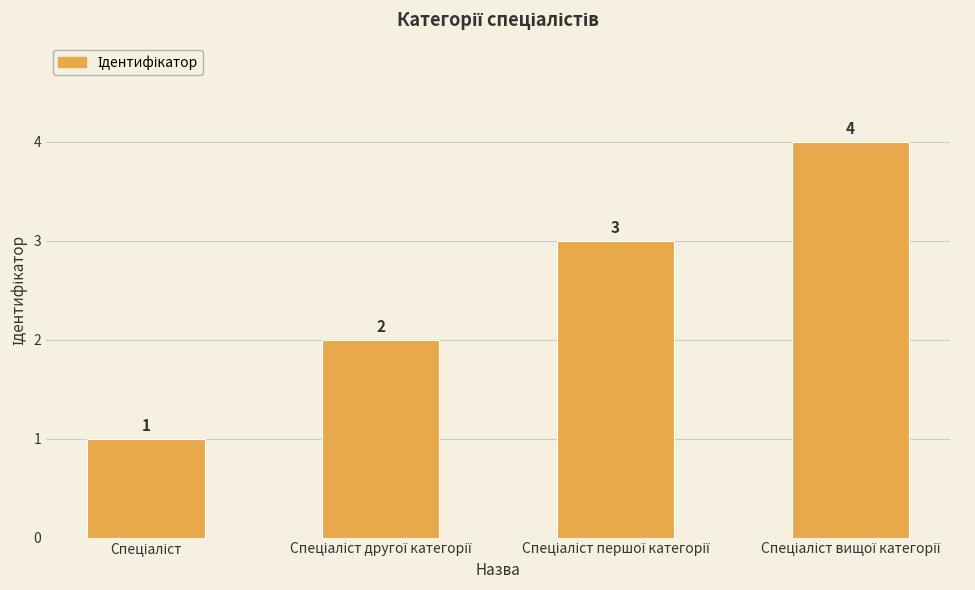

How many values are between 2 and 4?

3